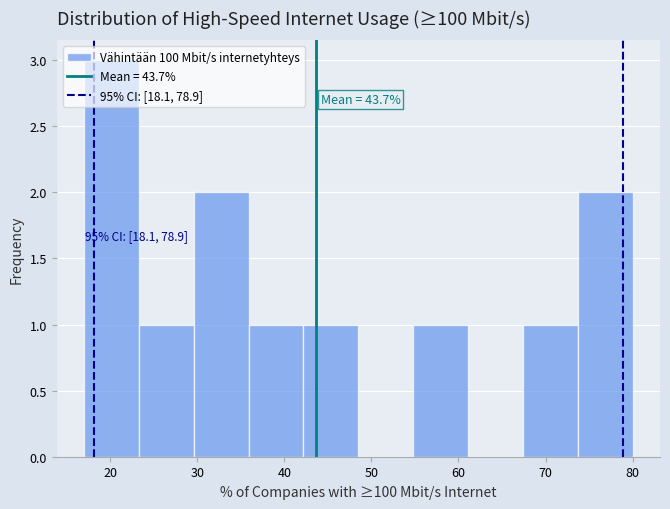

Over which range of the x-axis is the bar tallest?

17.0 to 23.3